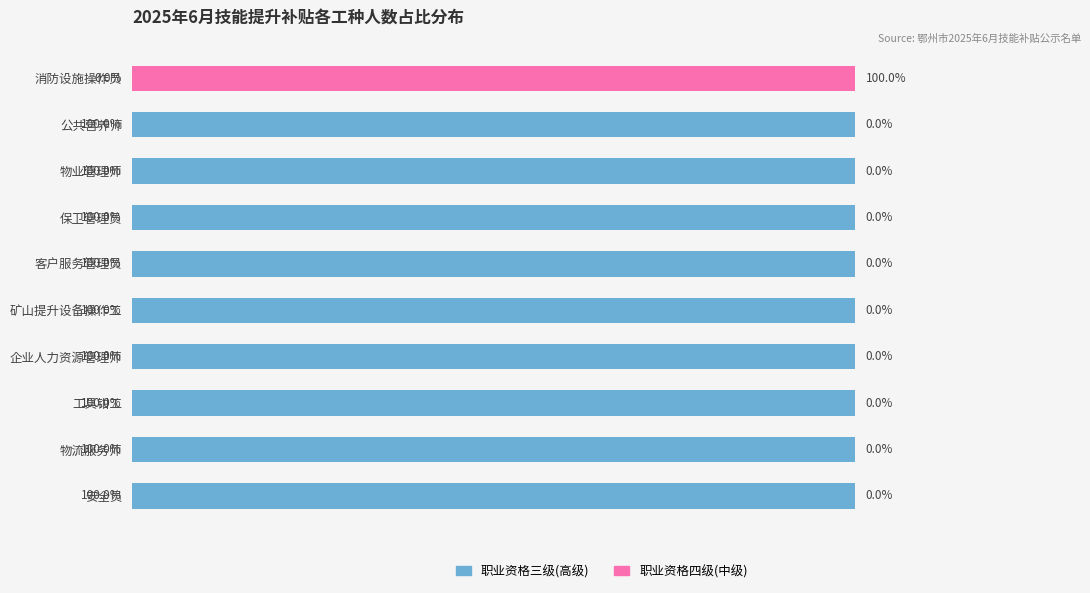

Which series has the largest total across all categories?

职业资格三级(高级)